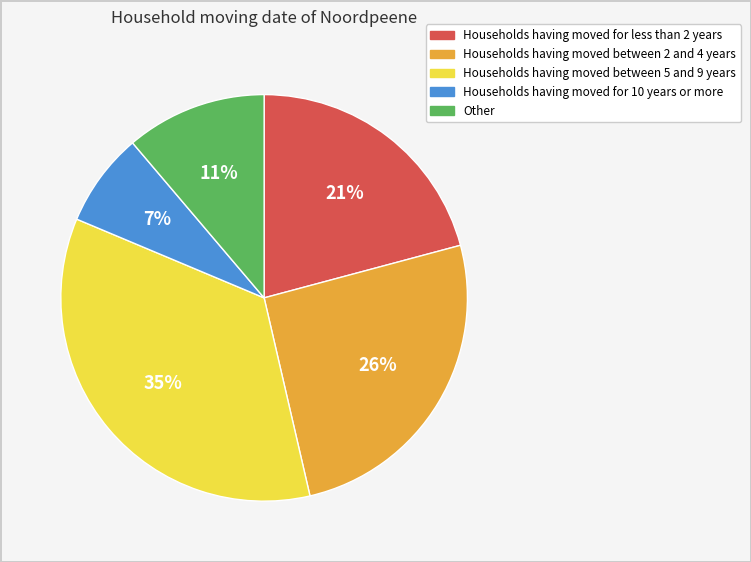

Is there any slice that represents more than half of the pie?

No